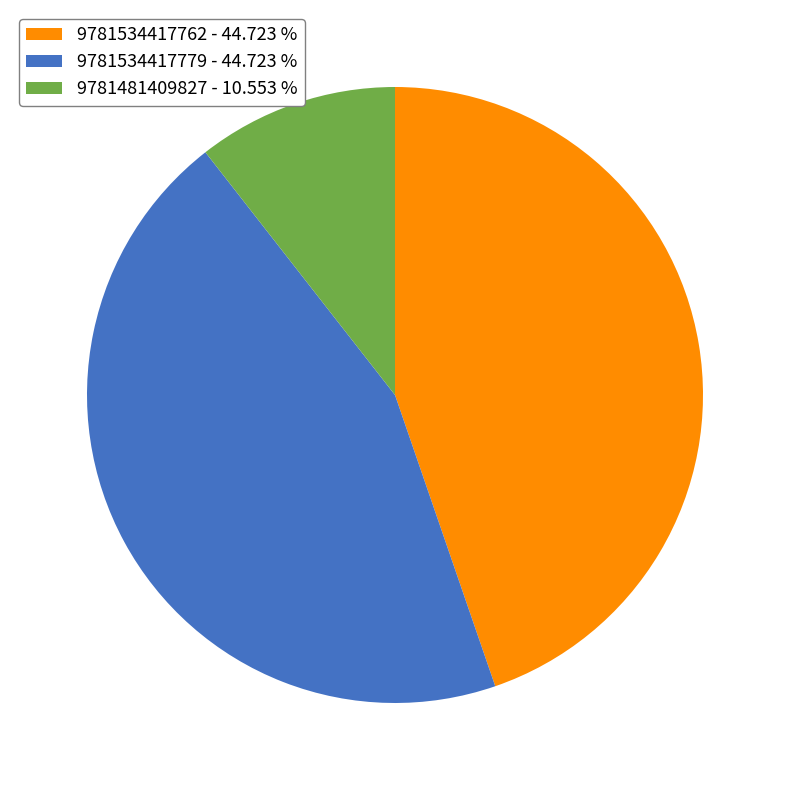

How many segments does this pie chart have?

3